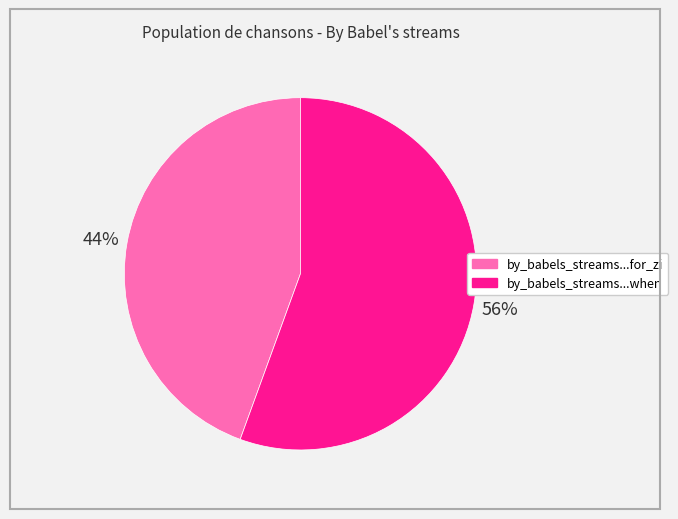

Is there any slice that represents more than half of the pie?

Yes